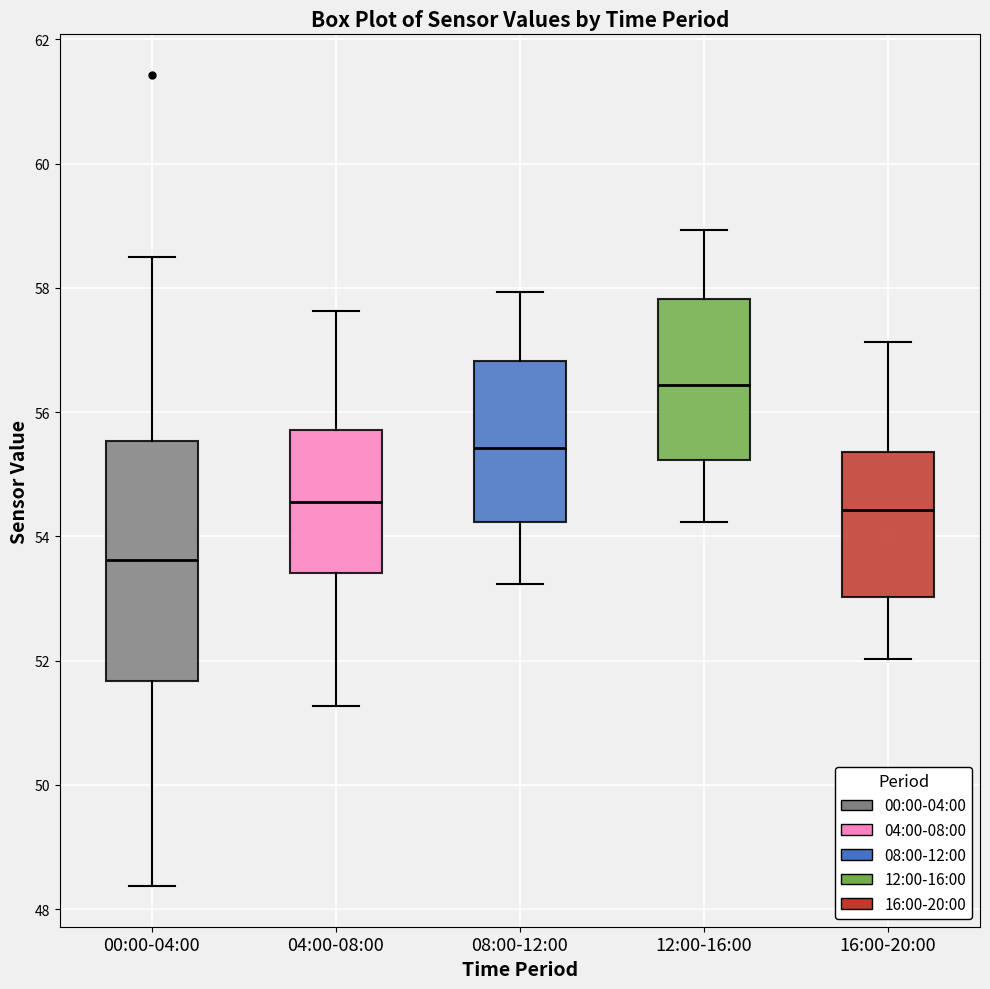

Reading left to right, read every box against the y-axis: the position of its median line, the range the box covers, and the ends of its whiskers. The values are not printed on the chart, so give them approximately, as read against the axis.

00:00-04:00: median 53.6, box 51.6 to 55.6, whiskers 48.4 to 58.6
04:00-08:00: median 54.6, box 53.4 to 55.8, whiskers 51.2 to 57.6
08:00-12:00: median 55.4, box 54.2 to 56.8, whiskers 53.2 to 58.0
12:00-16:00: median 56.4, box 55.2 to 57.8, whiskers 54.2 to 59.0
16:00-20:00: median 54.4, box 53.0 to 55.4, whiskers 52.0 to 57.2